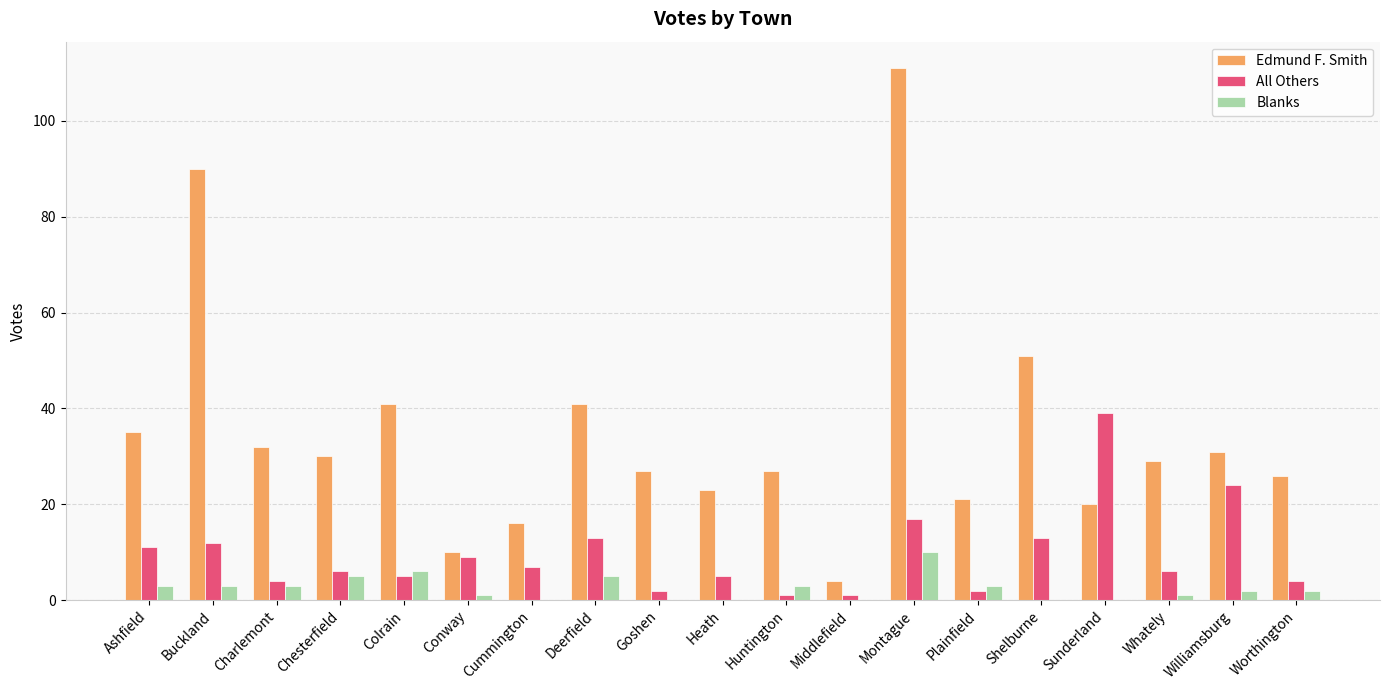

What are all the series names shown in the legend?

Edmund F. Smith, All Others, Blanks